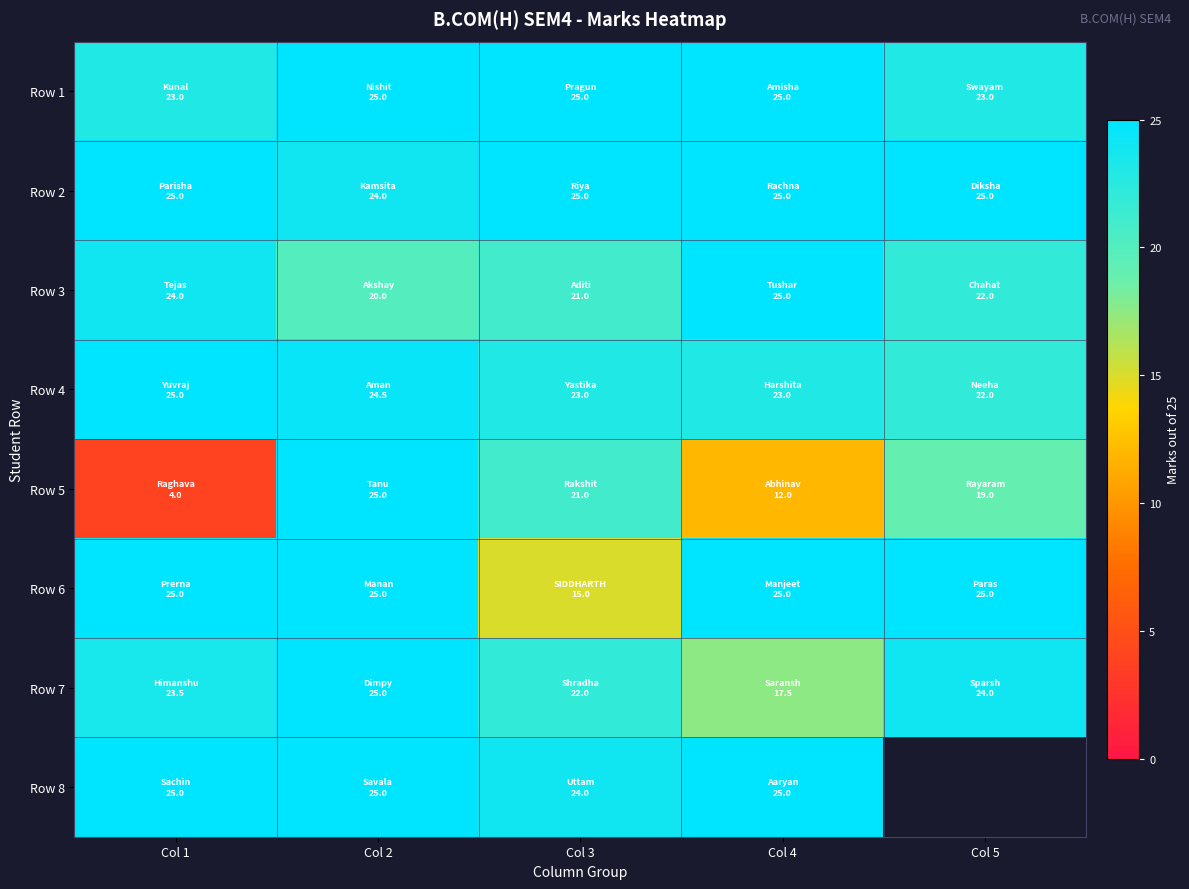

The Row 5 series shows 4.7 at Col 4. True or false?

False